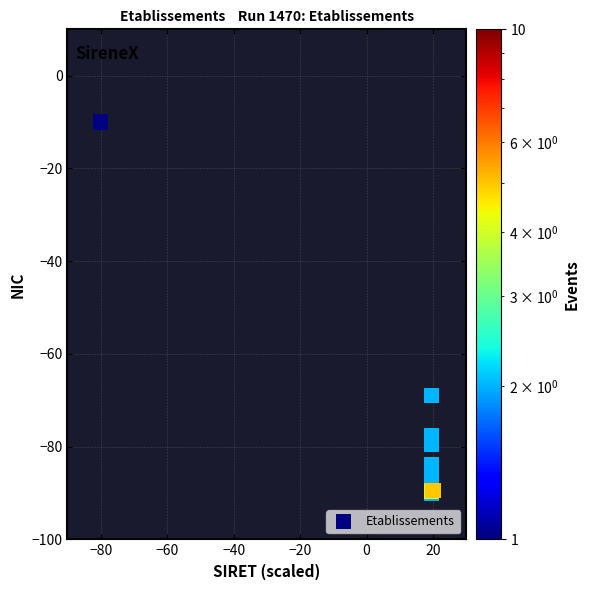

What Y value in the scatter plot is closest to -50?

-68.9